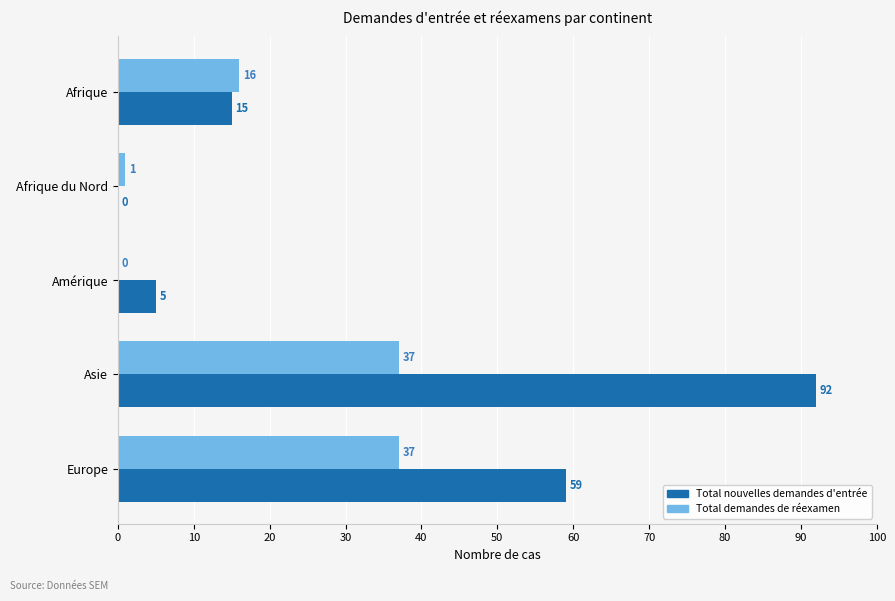

At which category is the sum across all series the highest?

Asie